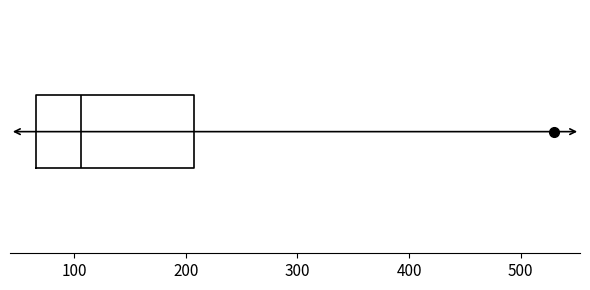

Read this box plot against the x-axis: the position of the median line, the range covered by the box, and the ends of both whiskers. The values are not printed on the chart, so give them approximately, as read against the axis.

median 110, box 70 to 210, whiskers 70 to 210